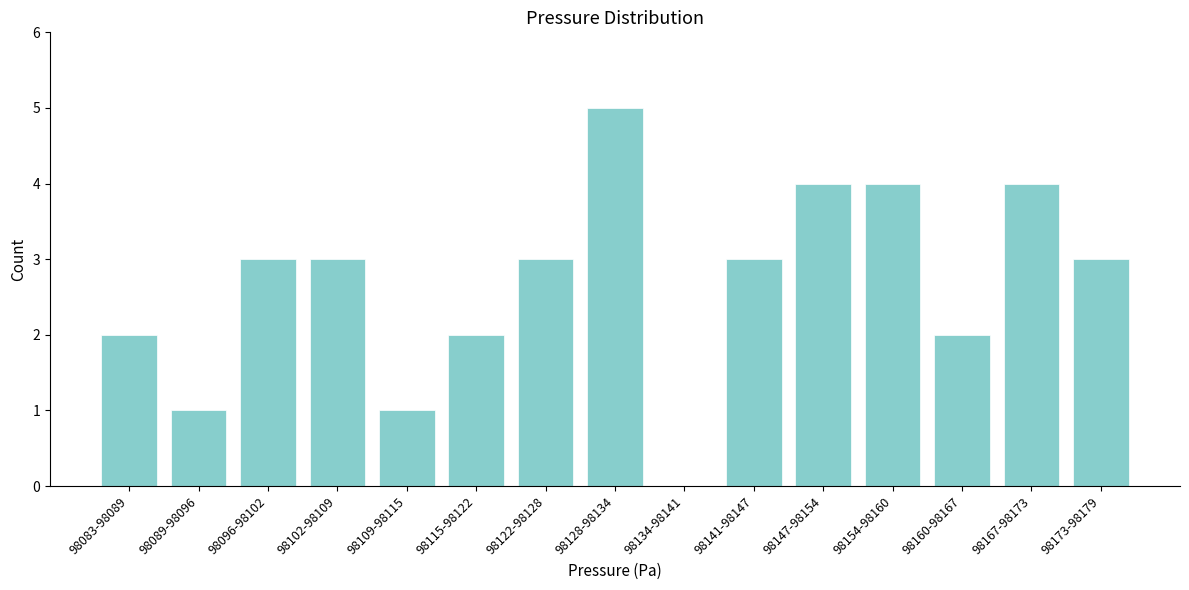

Reading left to right, extract all data points from this chart.

98083-98089=2	98089-98096=1	98096-98102=3	98102-98109=3	98109-98115=1	98115-98122=2	98122-98128=3	98128-98134=5	98134-98141=0	98141-98147=3	98147-98154=4	98154-98160=4	98160-98167=2	98167-98173=4	98173-98179=3